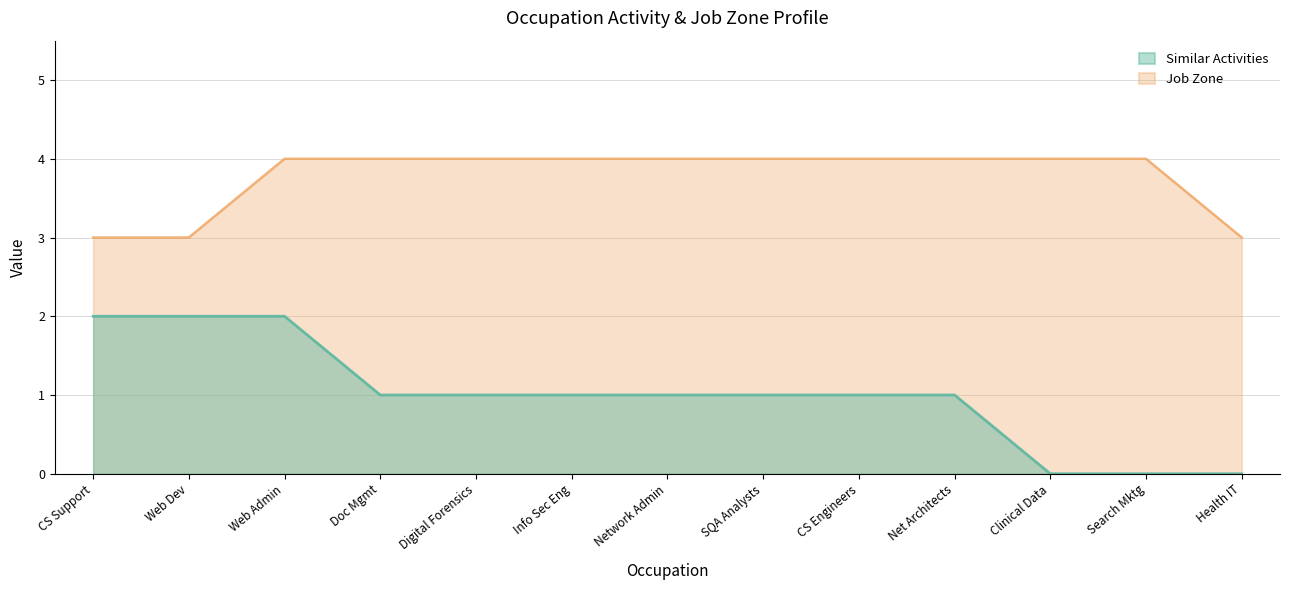

True or false: Similar Activities and Job Zone cross at least once.

False